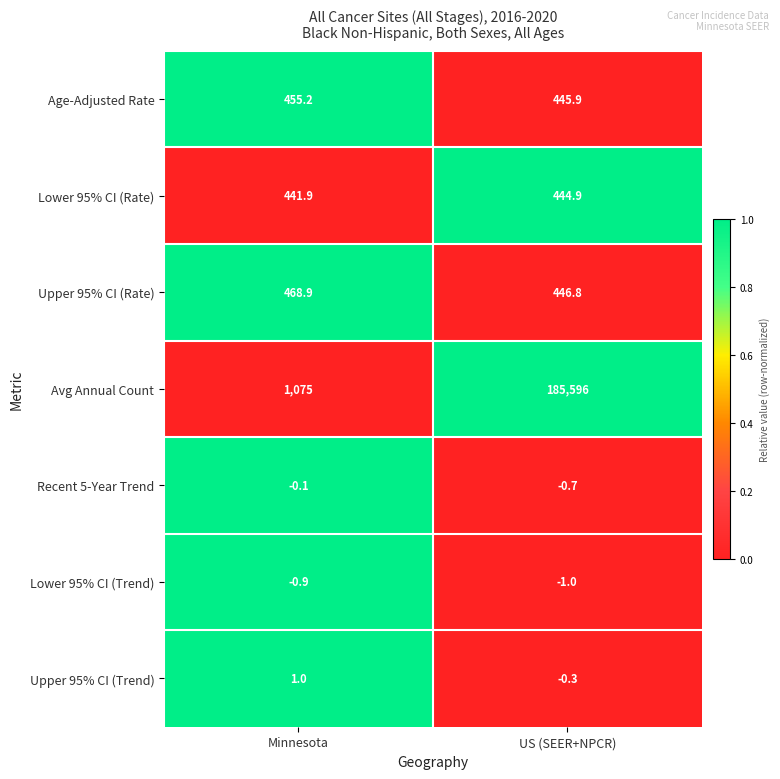

How many data points does each series have?

2